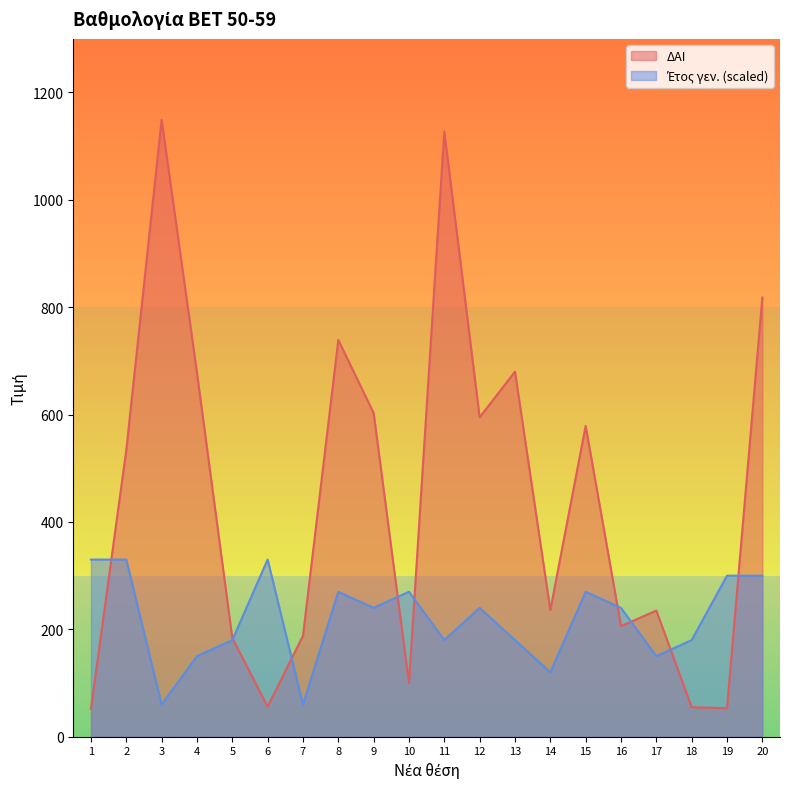

Does the chart display data point markers on the line(s)?

No